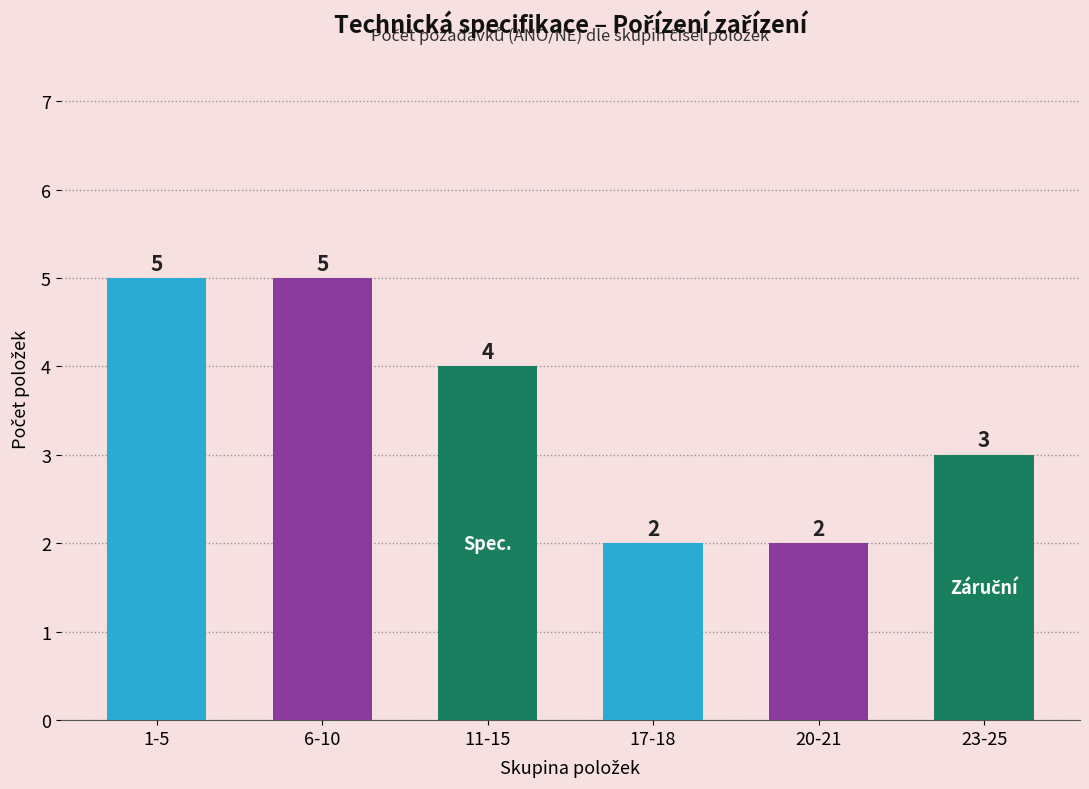

What is the ratio of the value at 20-21 to the value at 11-15?

0.5